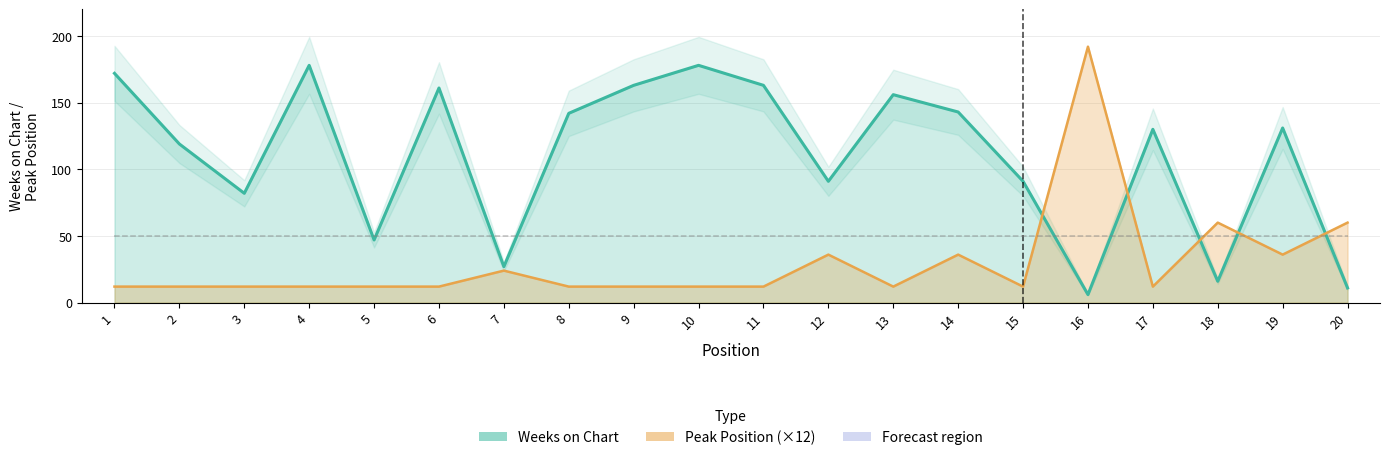

What is the sum of all Peak Position values?

600